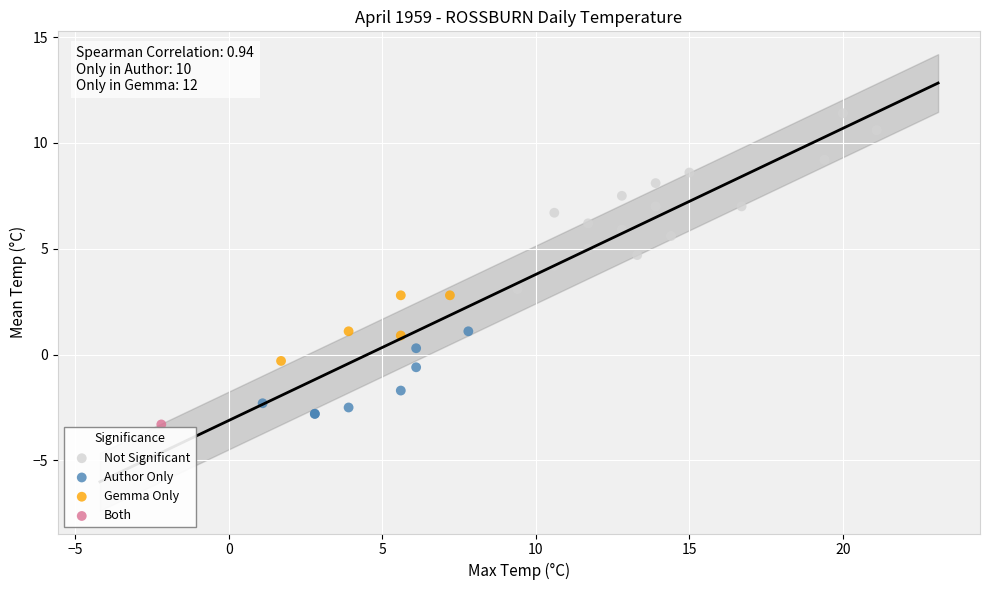

Which series reaches the minimum Y coordinate?

Both